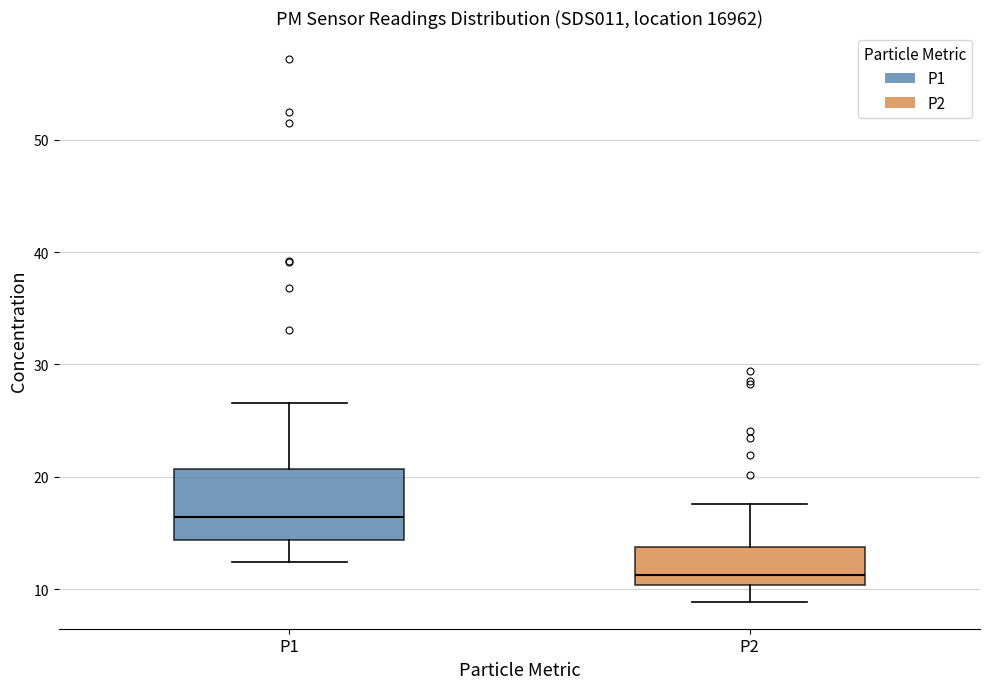

Reading left to right, transcribe this box plot: for each box, give where its median line is, the range the box spans, and where its two whiskers end, as read against the y-axis. The values are not printed on the chart, so give them approximately, as read against the axis.

P1: median 16, box 14 to 21, whiskers 12 to 27
P2: median 11, box 10 to 14, whiskers 9 to 18